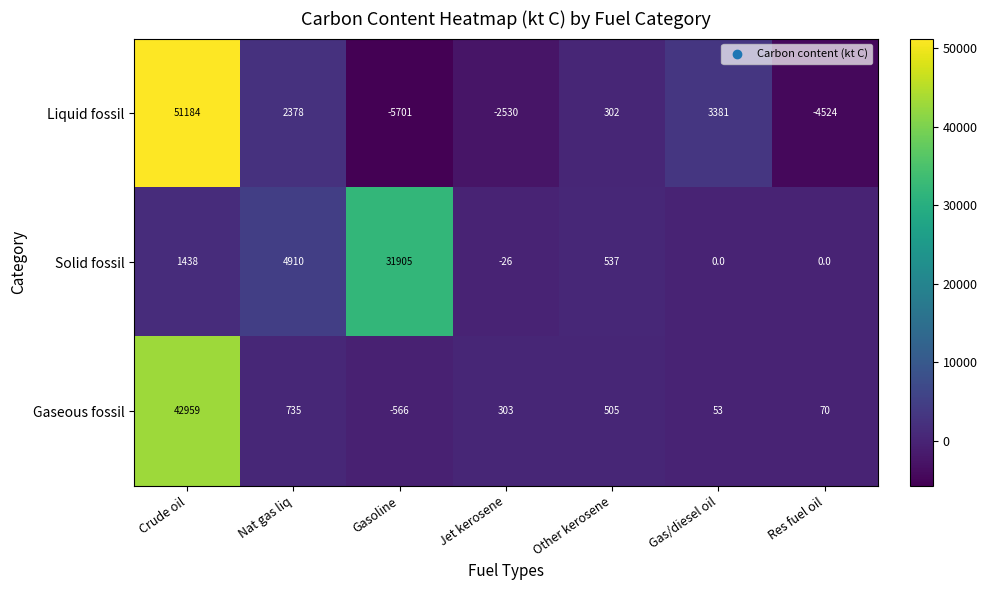

What is the spread (max minus min) of values at Jet kerosene?

2833